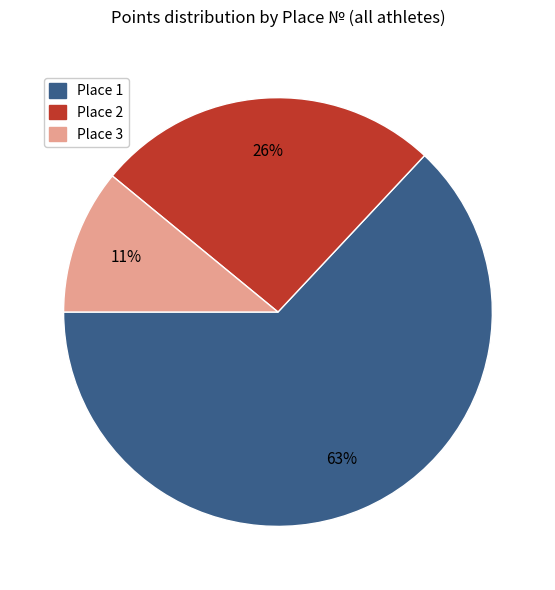

To the nearest percent, what is the difference between the largest and smallest slice percentages?

52%